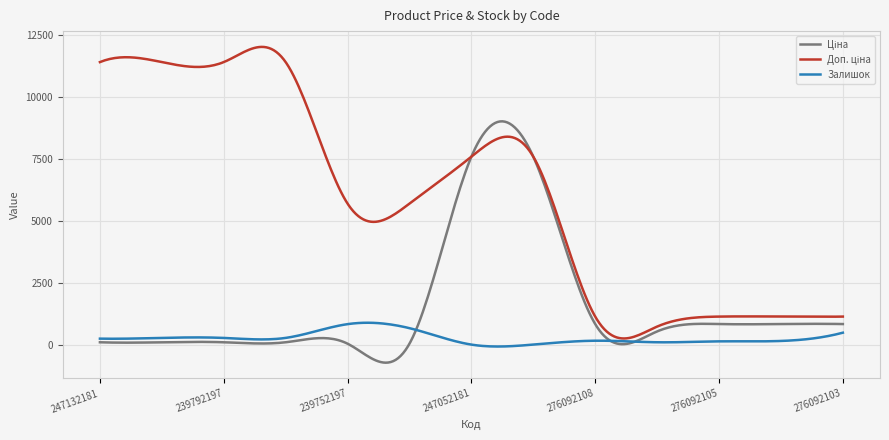

What is the smallest value displayed?

-709.0